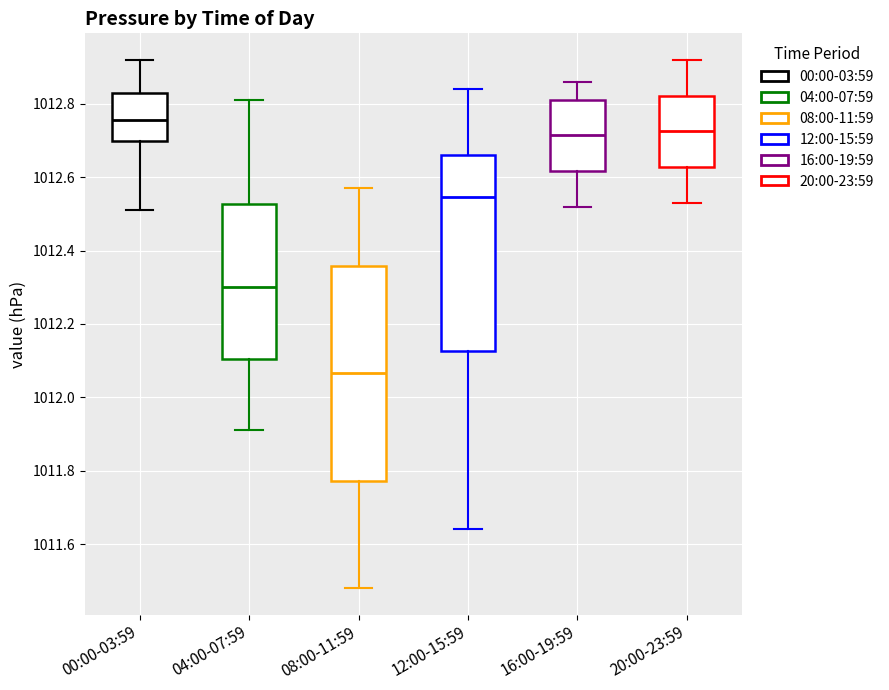

Which box is the tallest, from its lower edge to its upper edge?

08:00-11:59